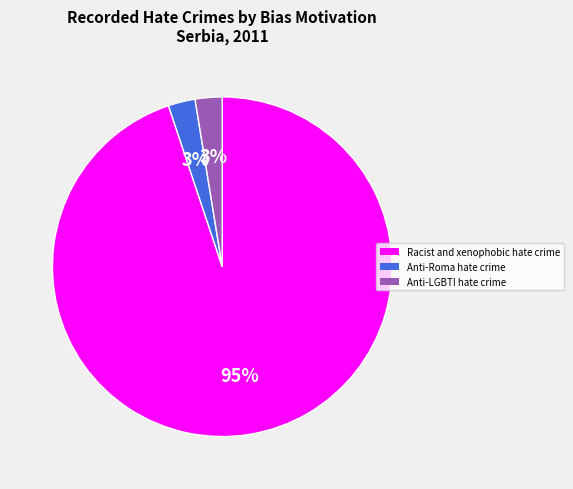

Does Anti-LGBTI hate crime account for over 50% of the chart?

No